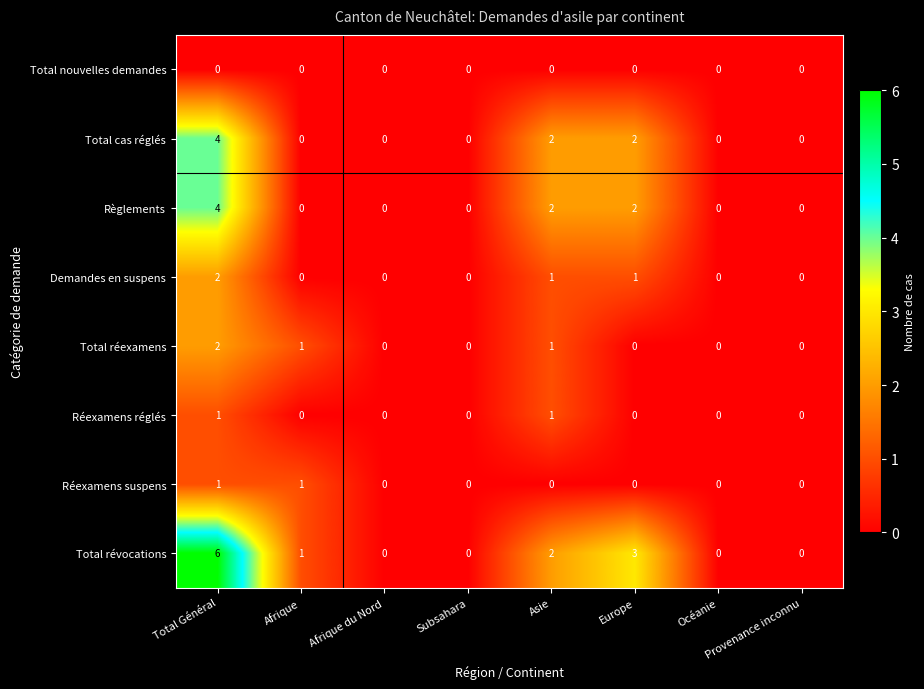

How many Réexamens suspens values are between 0 and 1?

8